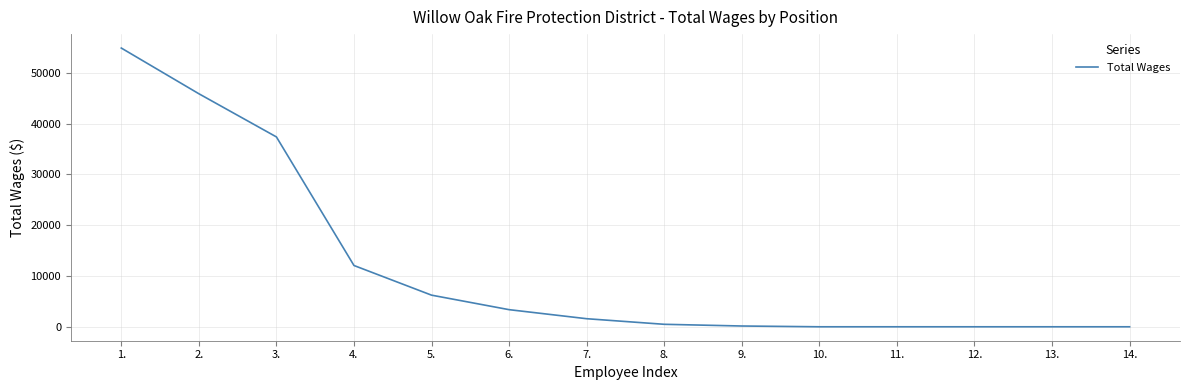

Which has a higher value, 5. or 4.?

4.